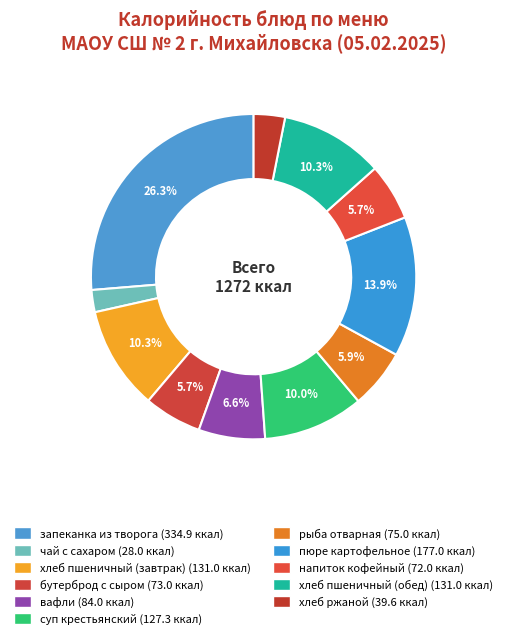

Rank the categories by value from lowest to highest.

чай с сахаром, хлеб ржаной, напиток кофейный, бутерброд с сыром, рыба отварная, вафли, суп крестьянский, хлеб пшеничный (завтрак), хлеб пшеничный (обед), пюре картофельное, запеканка из творога